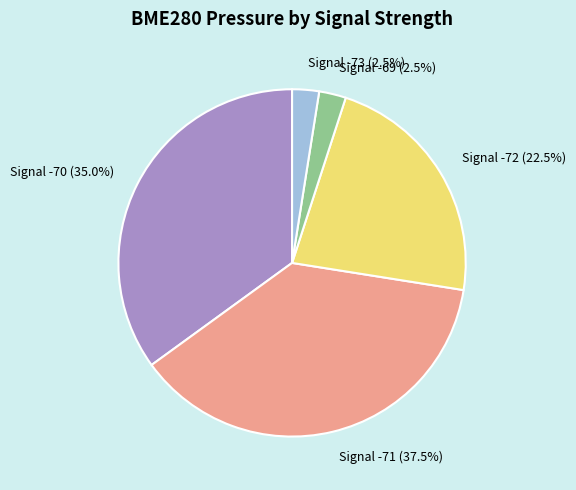

How many slices are in this pie chart?

5